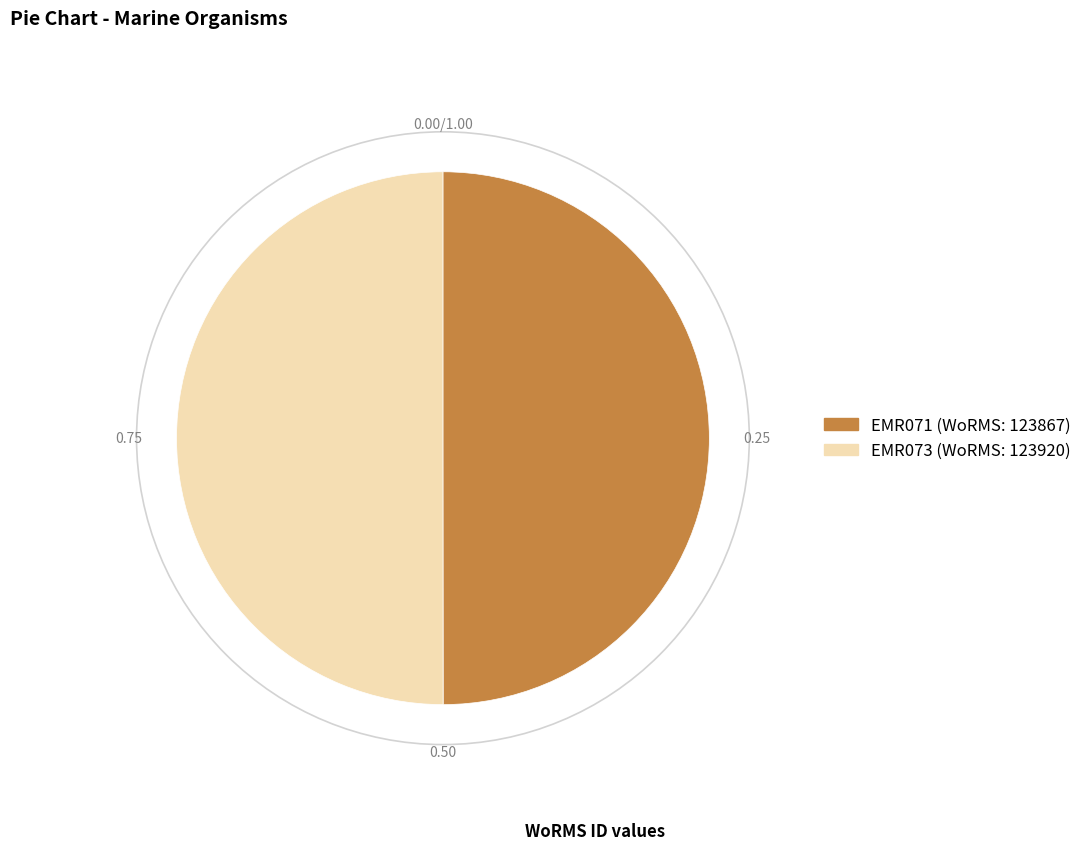

What is the ratio of the value at EMR071 to the value at EMR073?

1.0